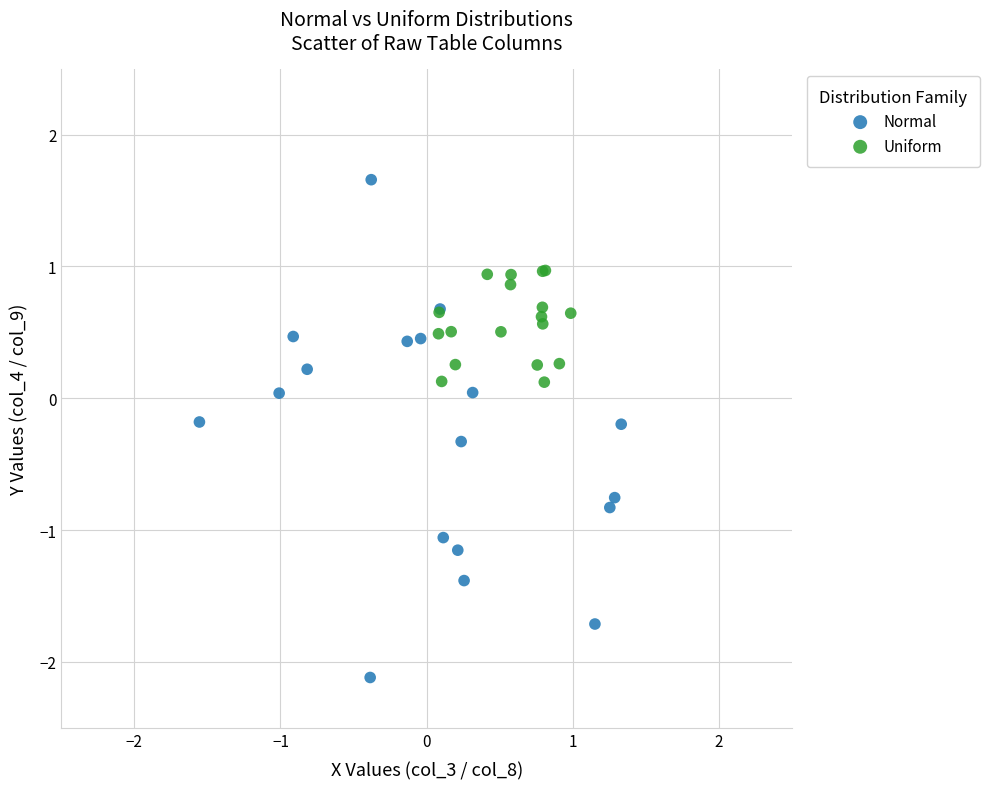

Which series reaches the minimum Y coordinate?

Normal